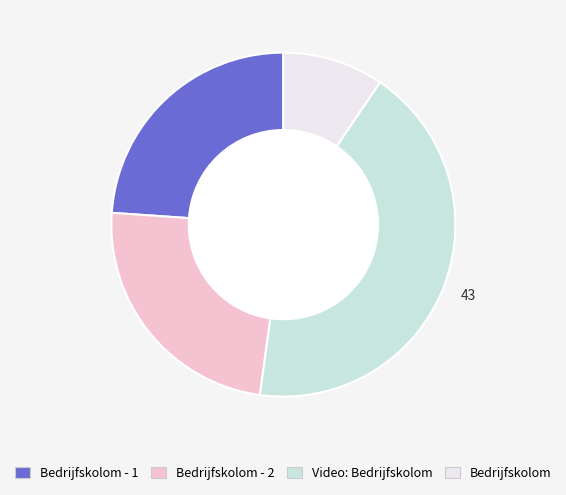

Is there a majority slice in this chart?

No